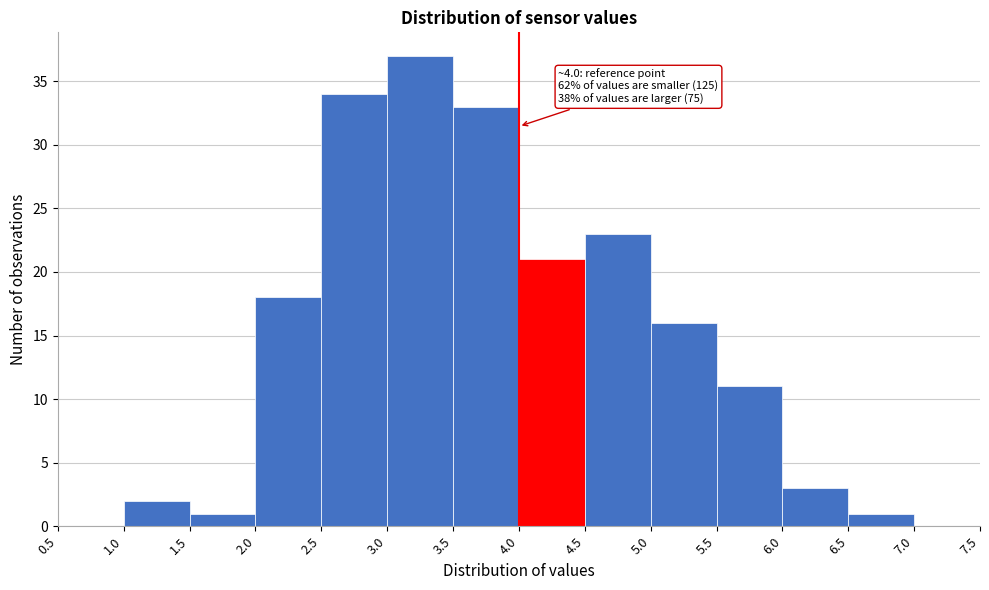

Over which range of the x-axis is the bar tallest?

3.0 to 3.5